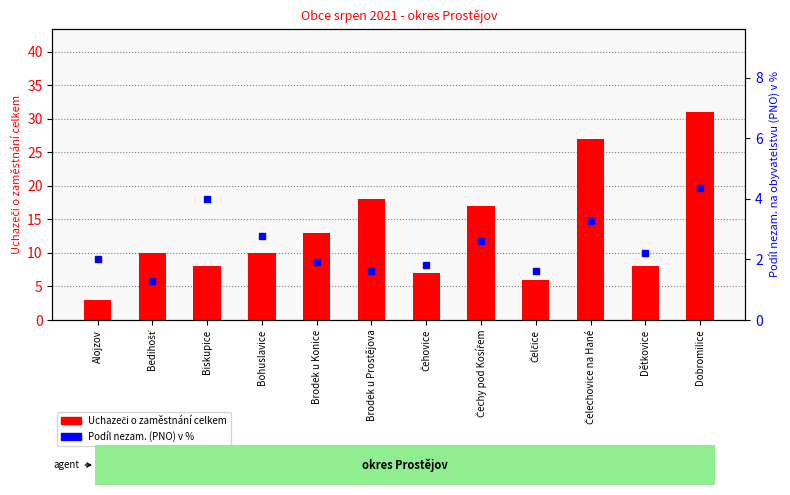

At which category does the chart reach its minimum across all series?

Bedihošť